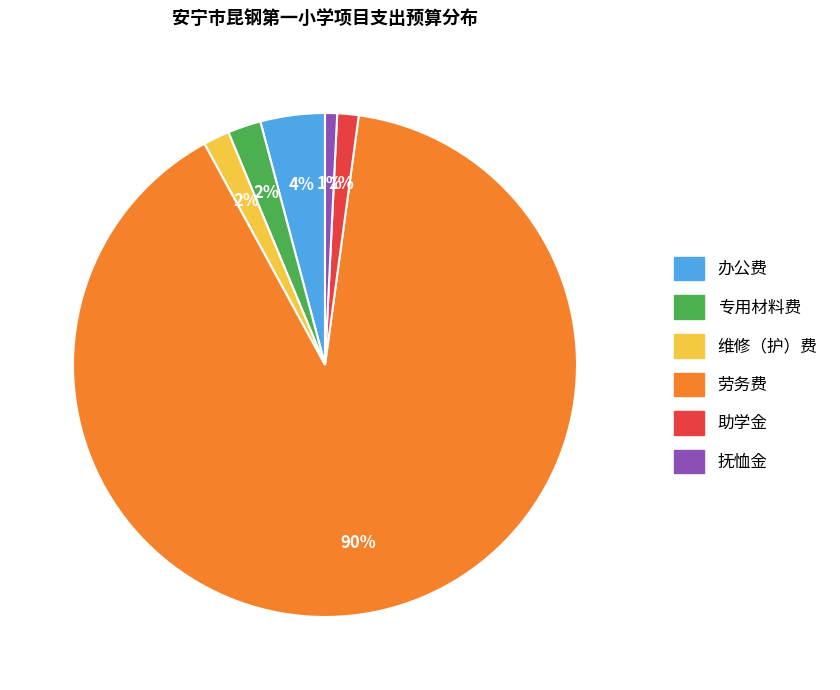

To the nearest percent, what percentage of the pie is 维修（护）费?

2%